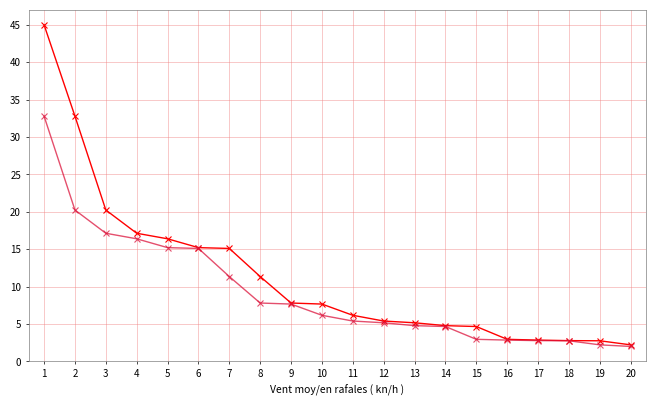

What is the minimum value shown in the chart?

2.0